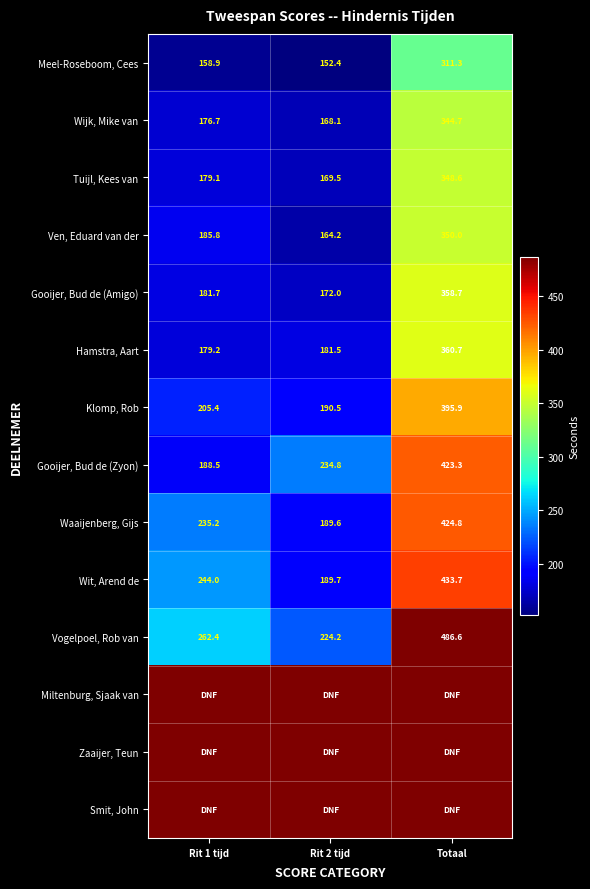

At which category is the sum across all series the highest?

Totaal